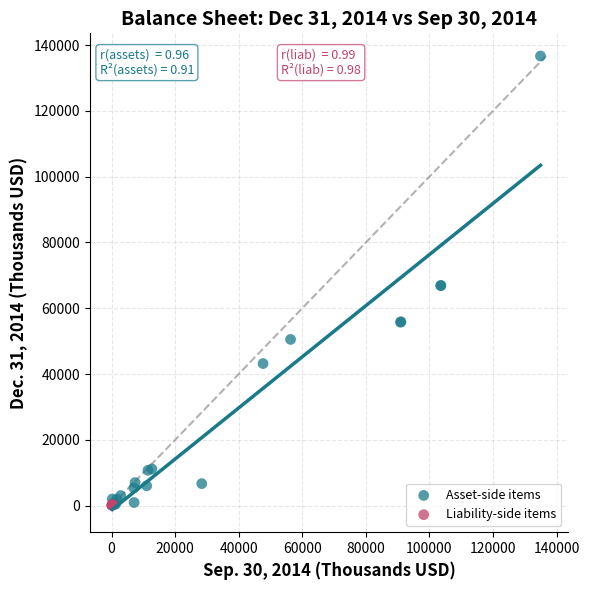

Which series contains the highest Y value?

Asset-side items